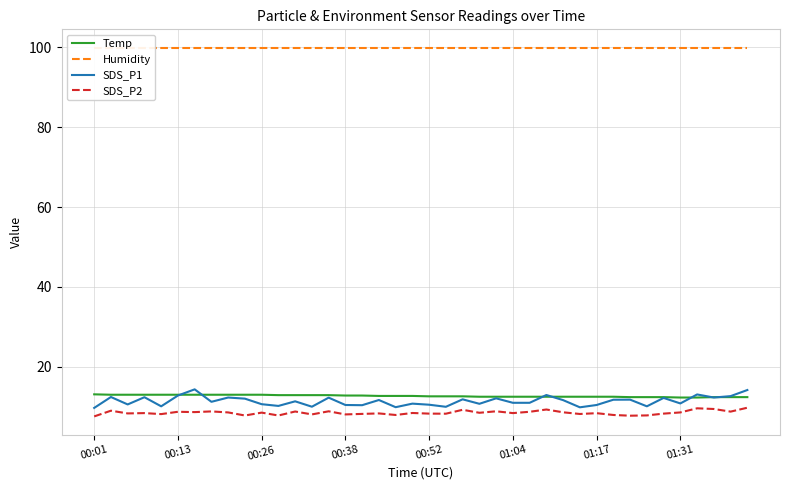

Rank the series by their maximum value, from lowest to highest.

SDS_P2, Temp, SDS_P1, Humidity